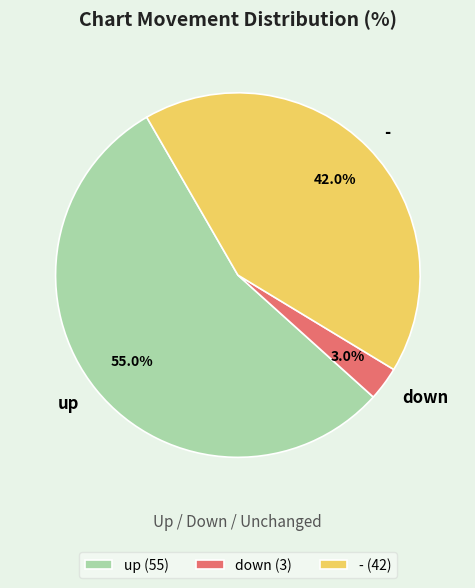

Between up and down, which is larger?

up